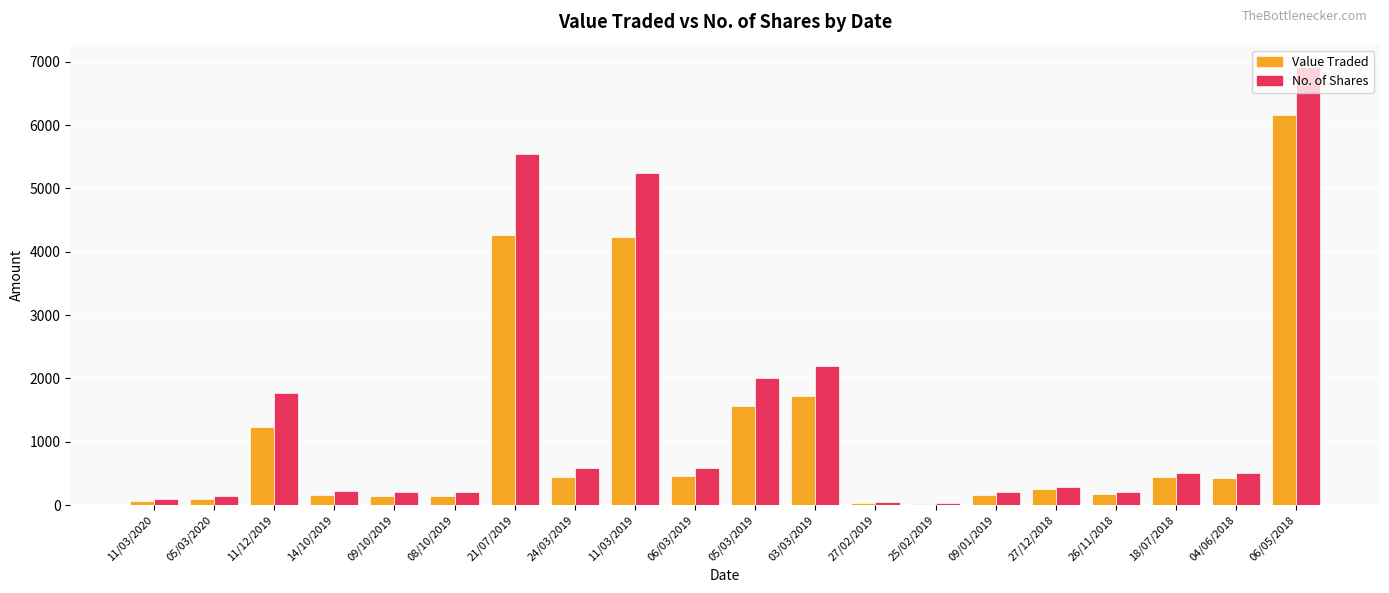

Where is No. of Shares nearest to the value 3476?

03/03/2019